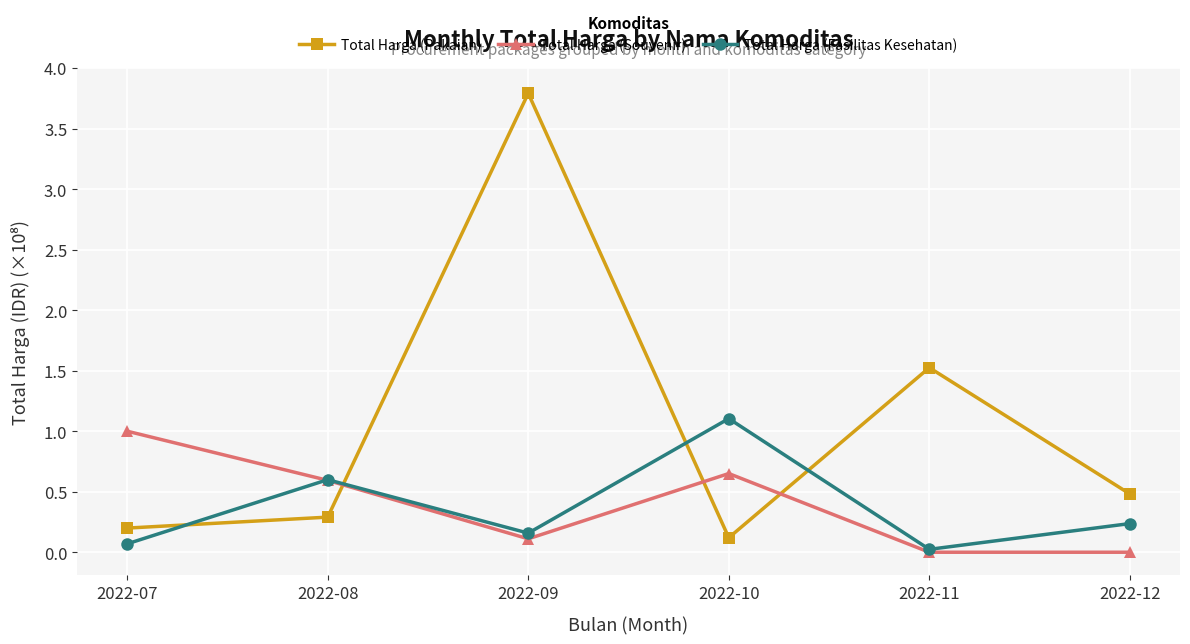

Rank the series at 2022-12 from lowest to highest value.

Total Harga (Souvenir), Total Harga (Fasilitas Kesehatan), Total Harga (Pakaian)